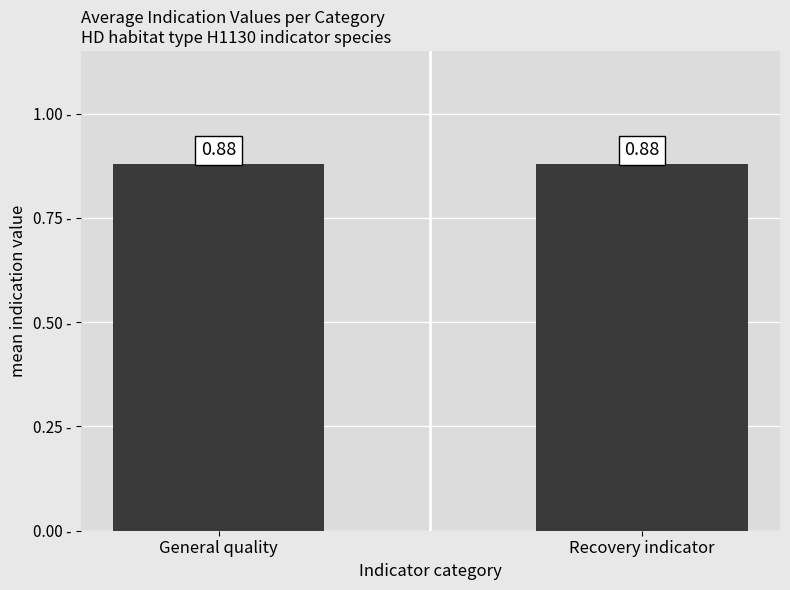

Which series has the largest total across all categories?

General quality